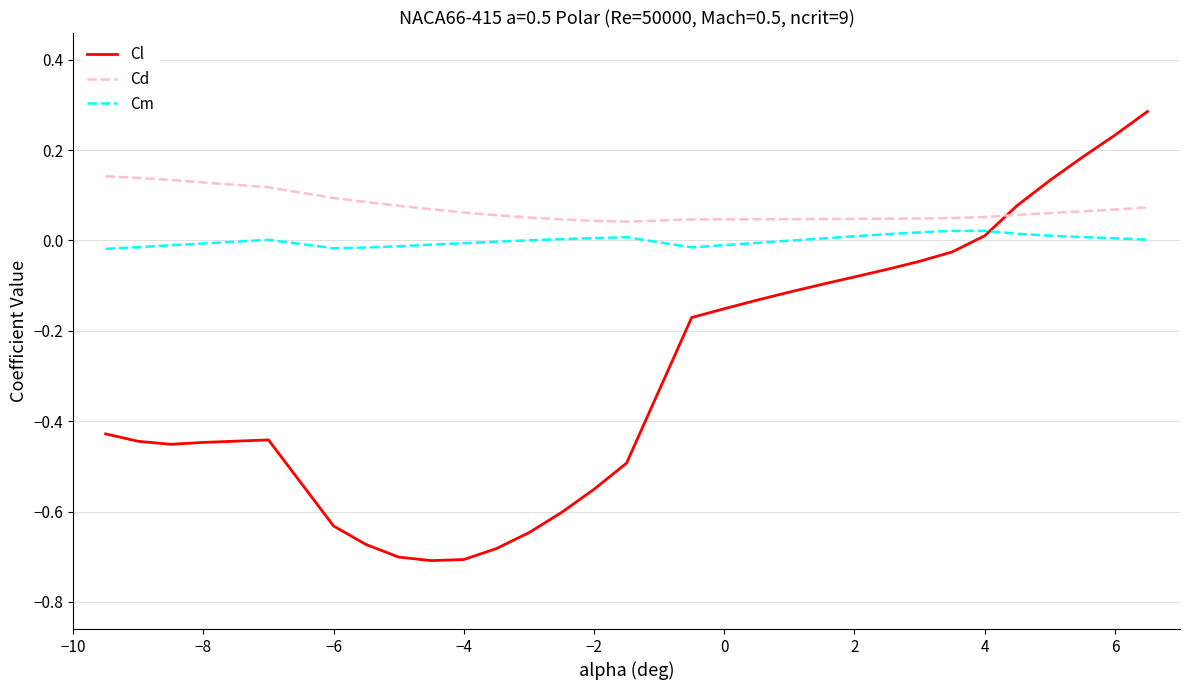

Which series has the largest total across all categories?

Cd